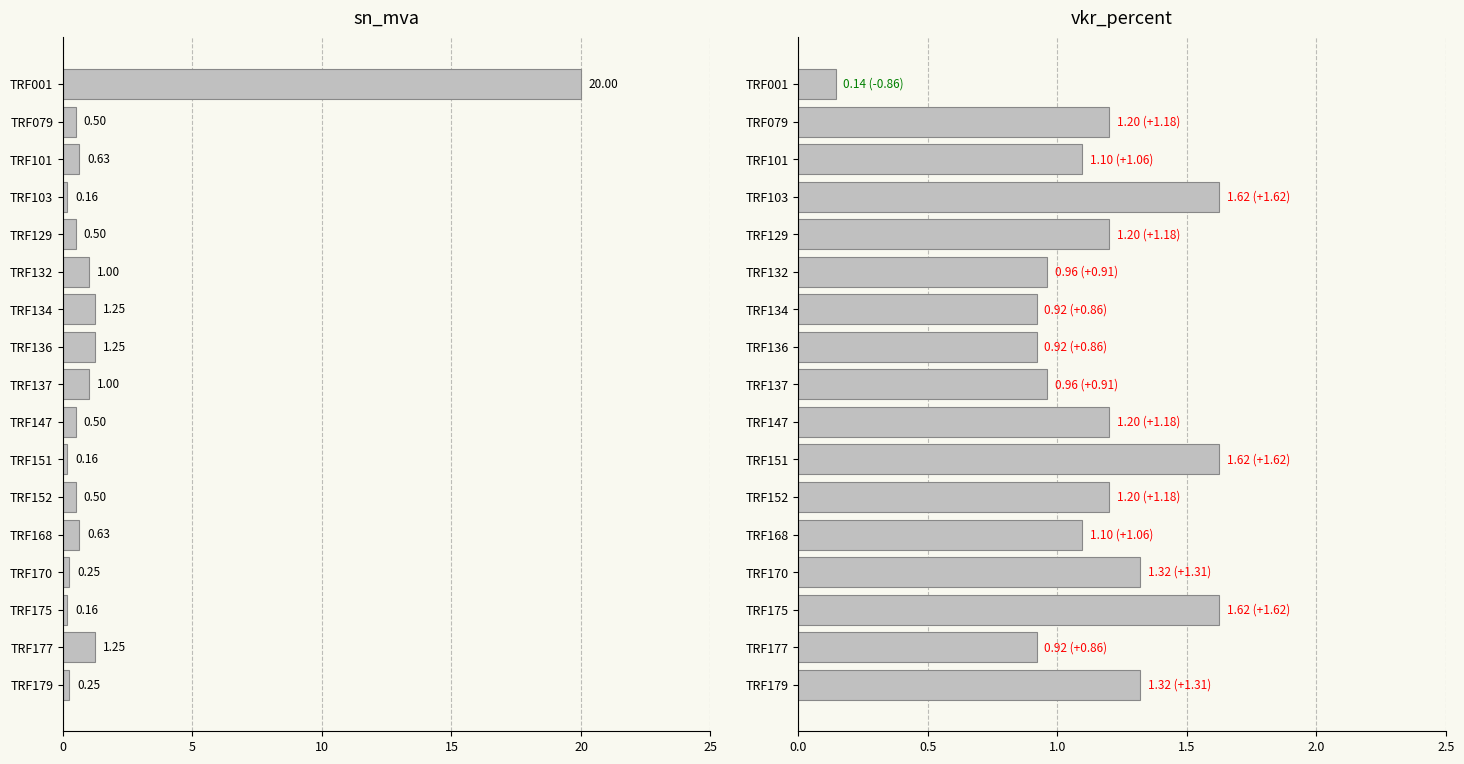

Between TRF151 and TRF175, which series saw the biggest shift?

sn_mva